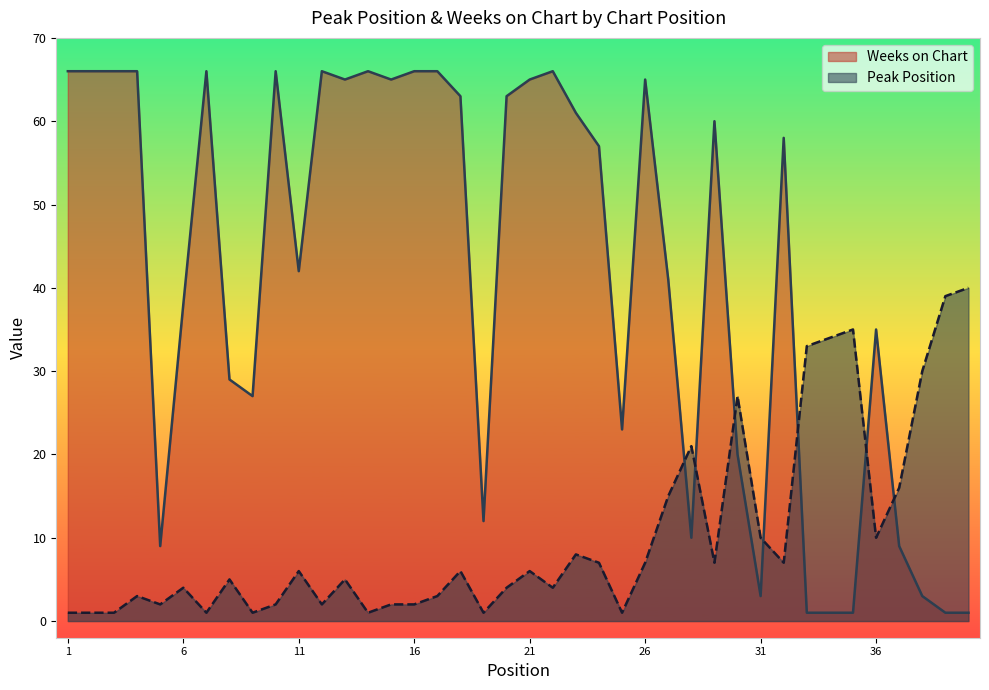

Where is the first local maximum for Peak Position?

4